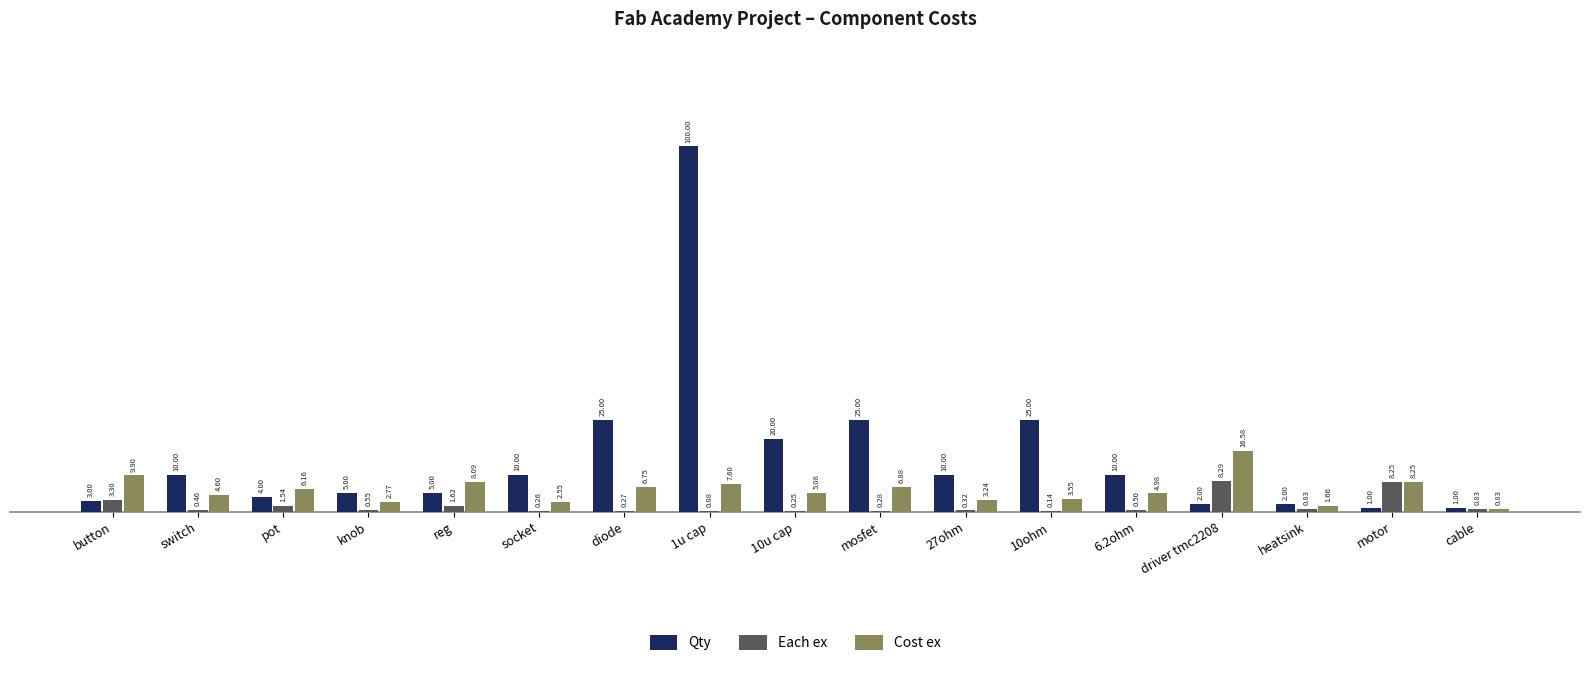

True or false: Qty has a value of 1.0 at cable.

True